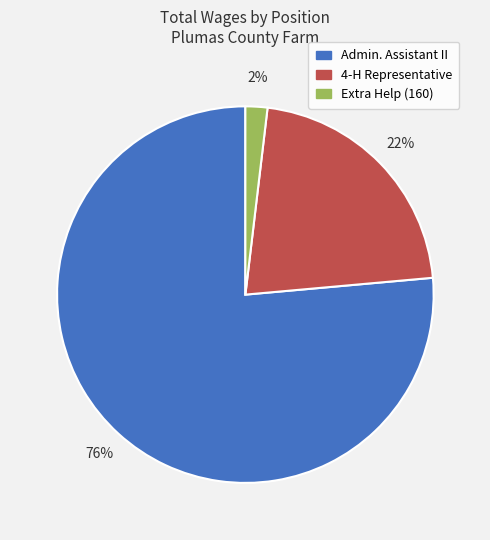

Is it true that Admin. Assistant II is 76% of the pie?

True